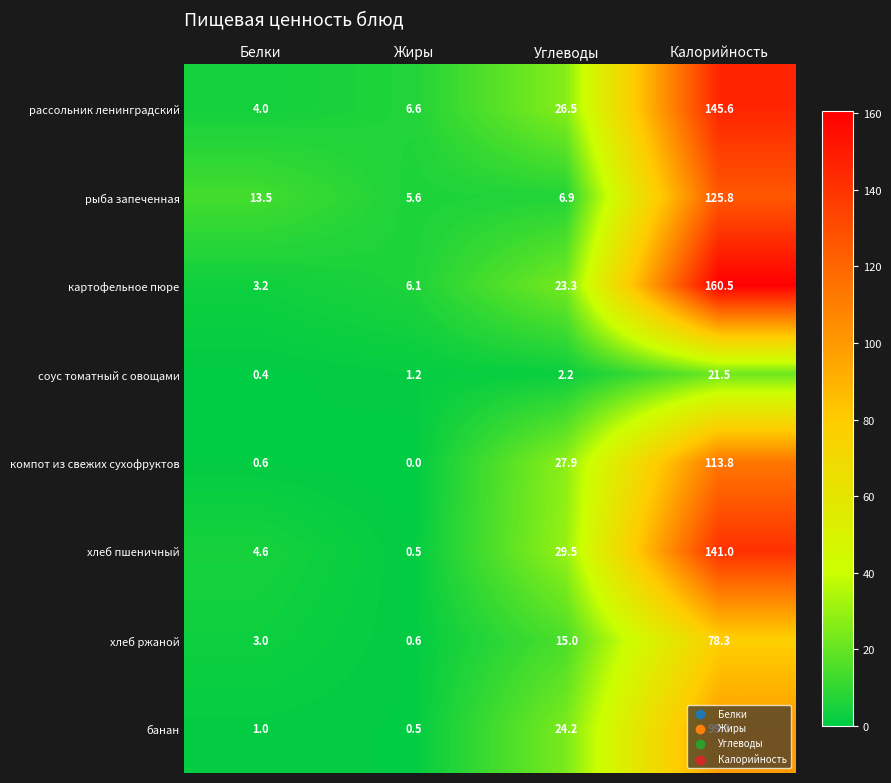

Which category has the lowest value across all series?

Жиры